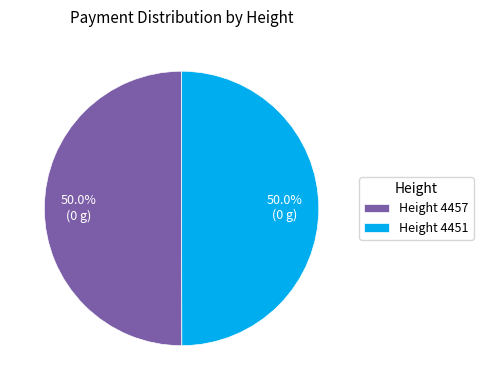

What is the ratio of the value at Height 4457 to the value at Height 4451?

1.0